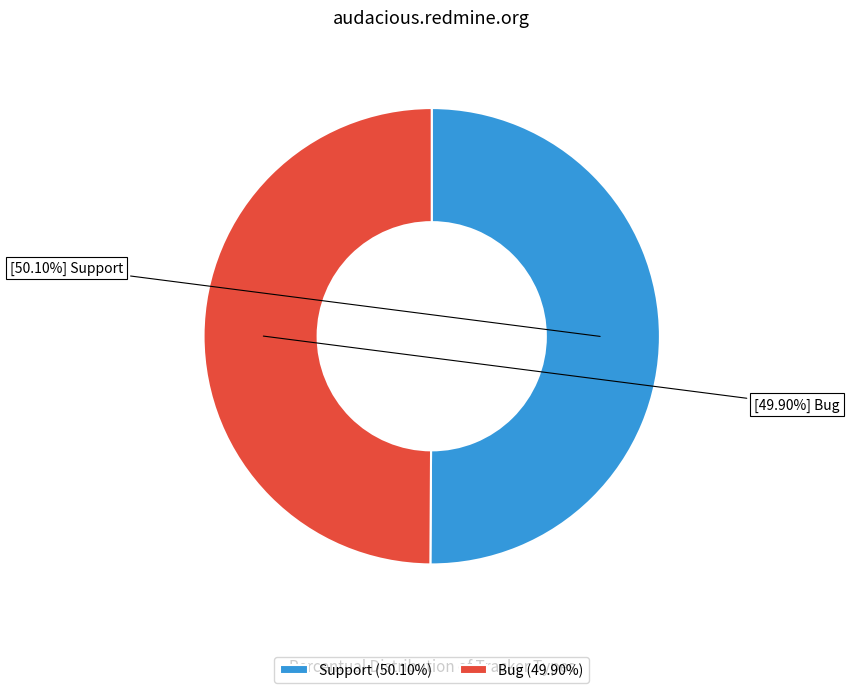

The Support slice represents 50% of the pie. True or false?

True